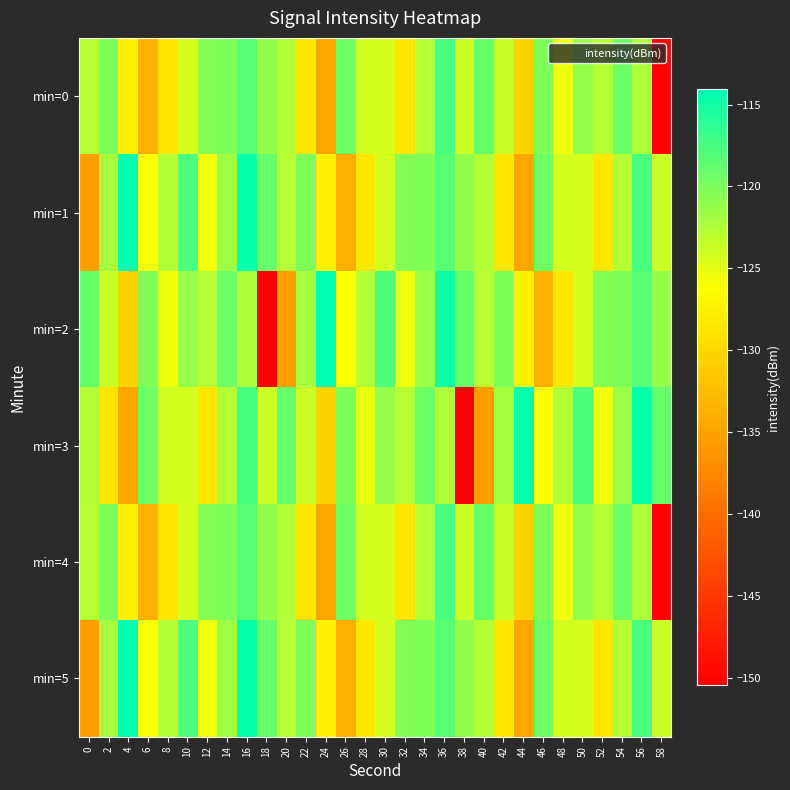

At 6, list the series in order from largest to smallest.

min=3, min=2, min=1, min=5, min=0, min=4